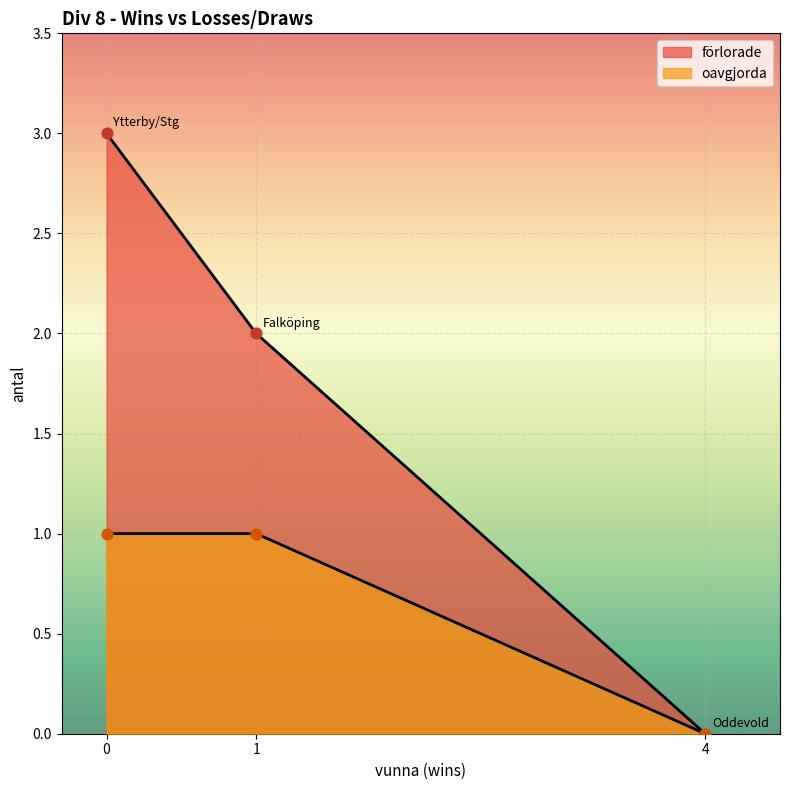

At which category is the sum across all series the highest?

Ytterby/Stg